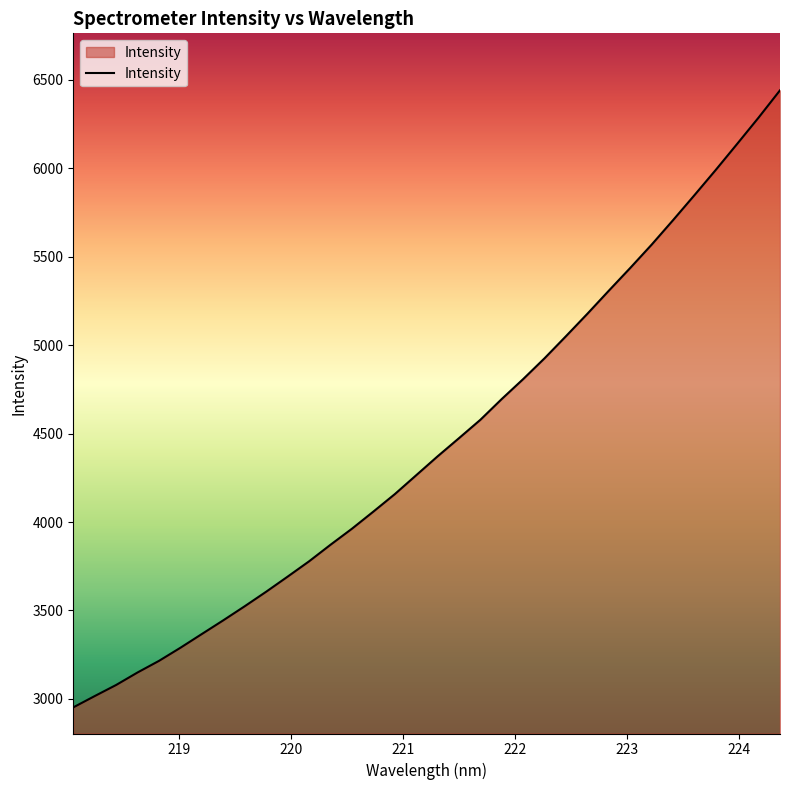

What is the maximum value shown in the chart?

6439.7